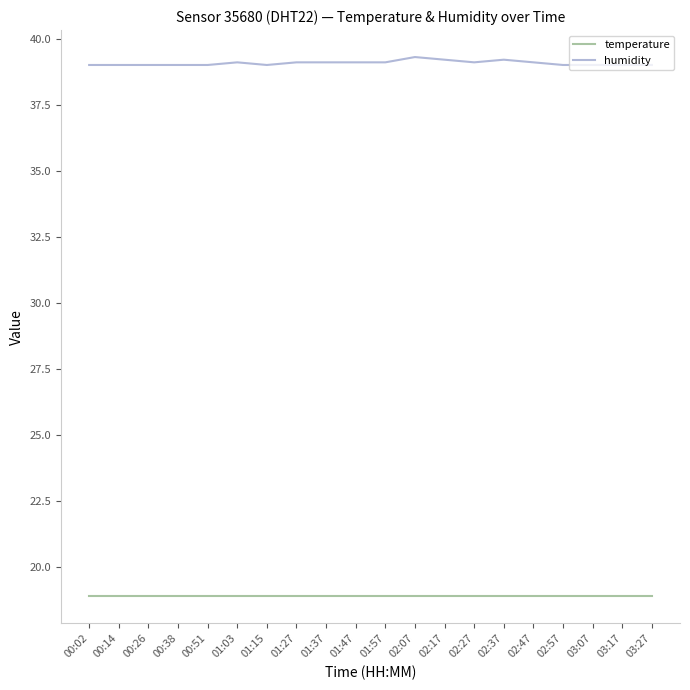

List the series in order of their peak value, lowest first.

temperature, humidity